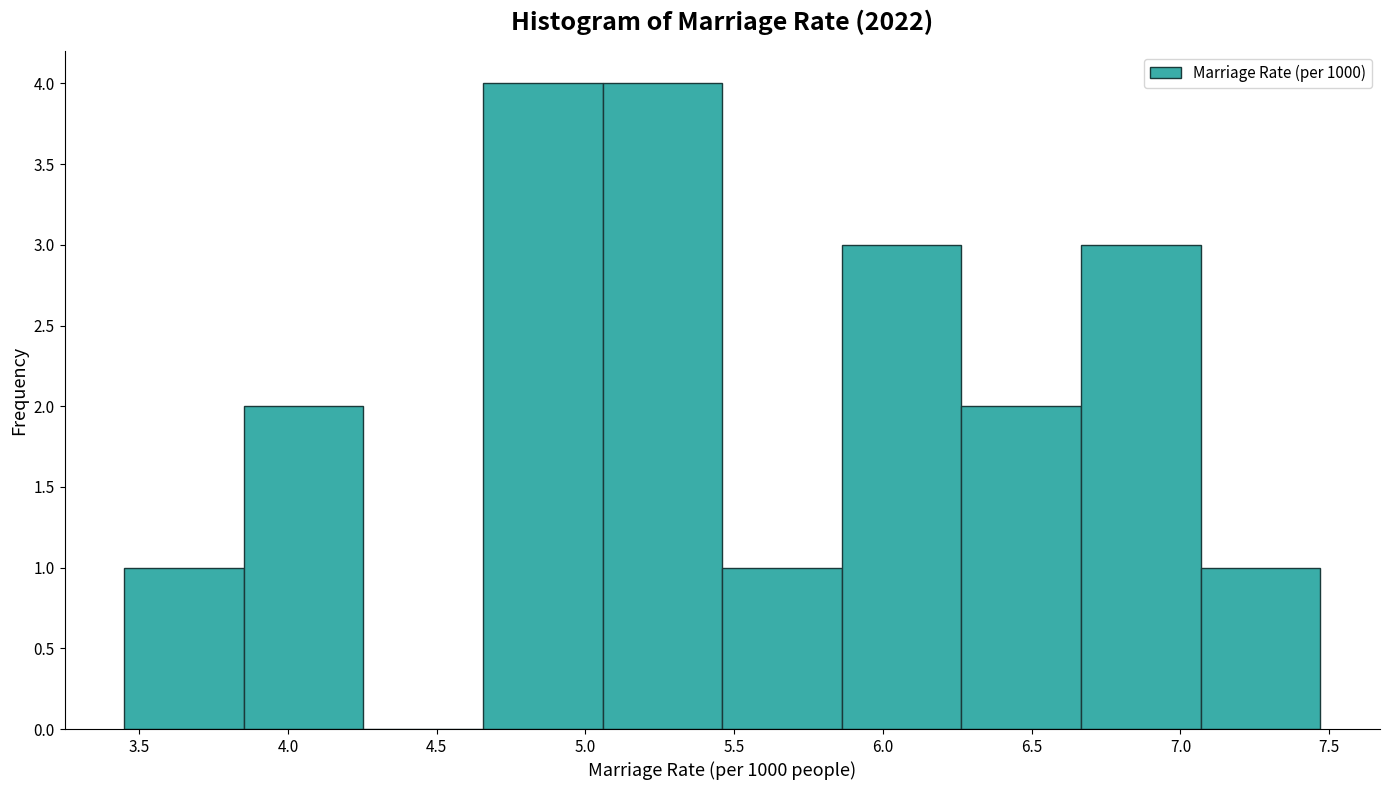

Reading left to right, list every bar in this chart as the range it spans on the x-axis followed by its height. Neither the bar edges nor the heights are printed on the chart, so give them approximately, as read against the axes.

3.45 to 3.85: 1
3.85 to 4.25: 2
4.25 to 4.65: 0
4.65 to 5.05: 4
5.05 to 5.45: 4
5.45 to 5.85: 1
5.85 to 6.25: 3
6.25 to 6.65: 2
6.65 to 7.05: 3
7.05 to 7.45: 1